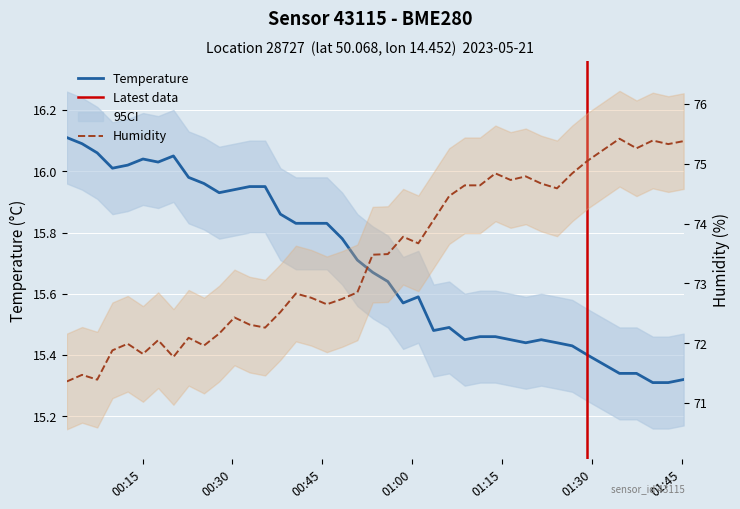

What is the average value of the temperature series?

15.7